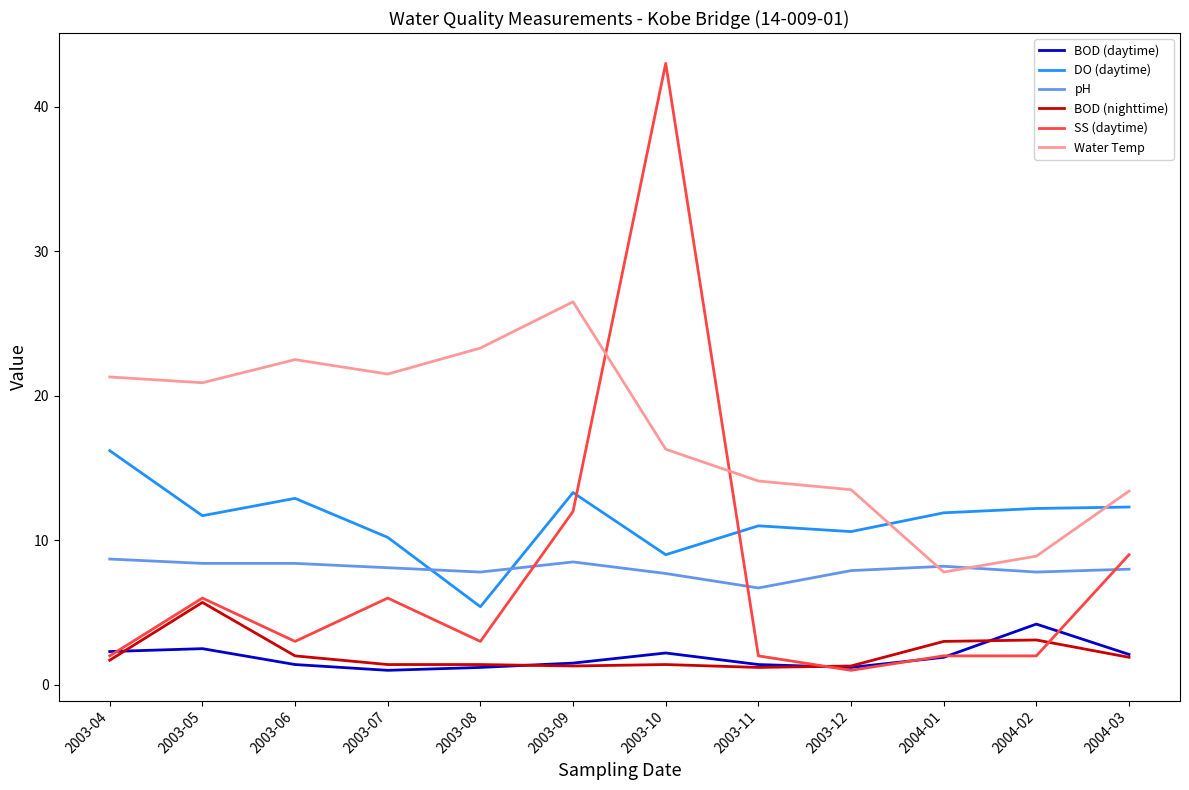

What is the total value across all series at 2003-08?

42.1